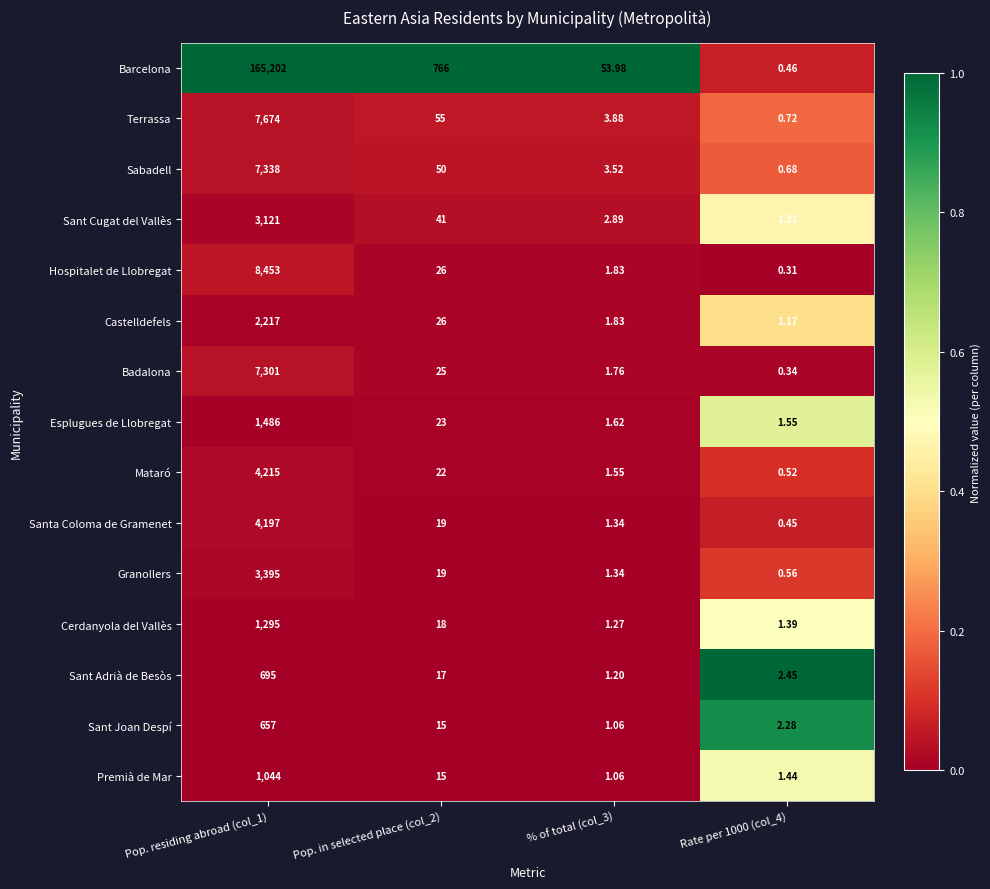

Rank the series by their maximum value, from lowest to highest.

Sant Joan Despí, Sant Adrià de Besòs, Premià de Mar, Cerdanyola del Vallès, Esplugues de Llobregat, Castelldefels, Sant Cugat del Vallès, Granollers, Santa Coloma de Gramenet, Mataró, Badalona, Sabadell, Terrassa, Hospitalet de Llobregat, Barcelona